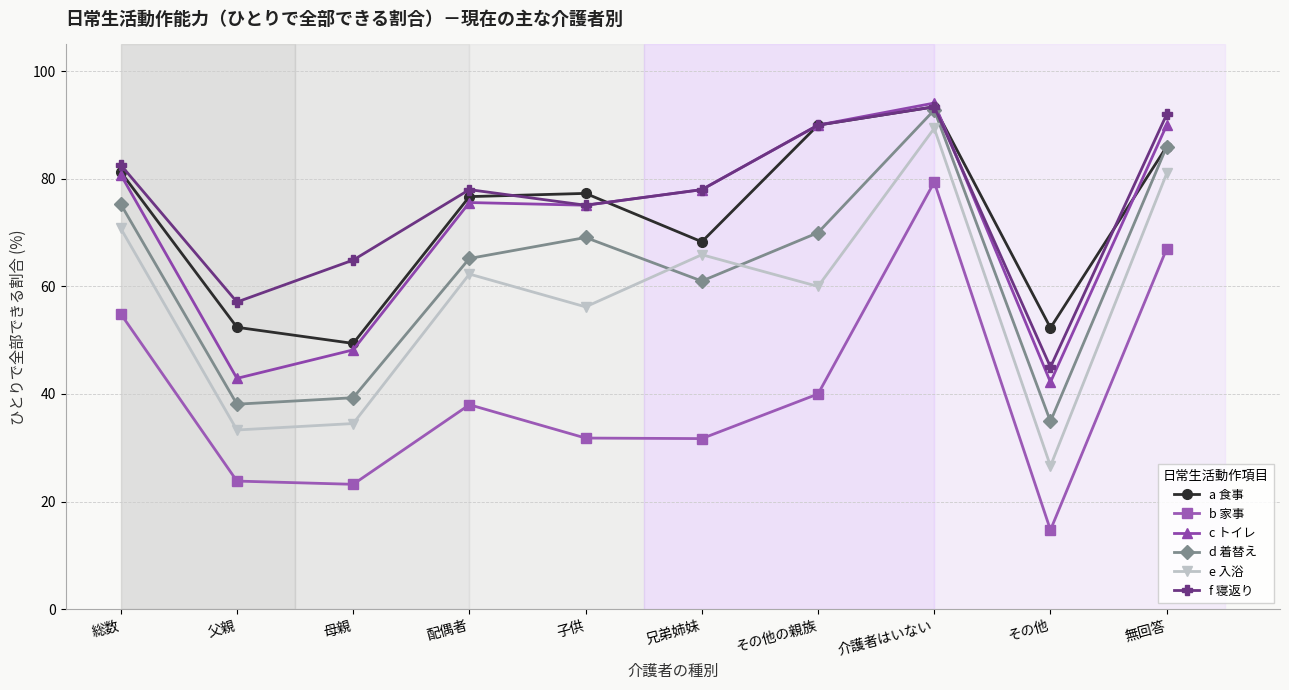

Is it true that f 寝返り equals 90.0 at その他の親族?

True